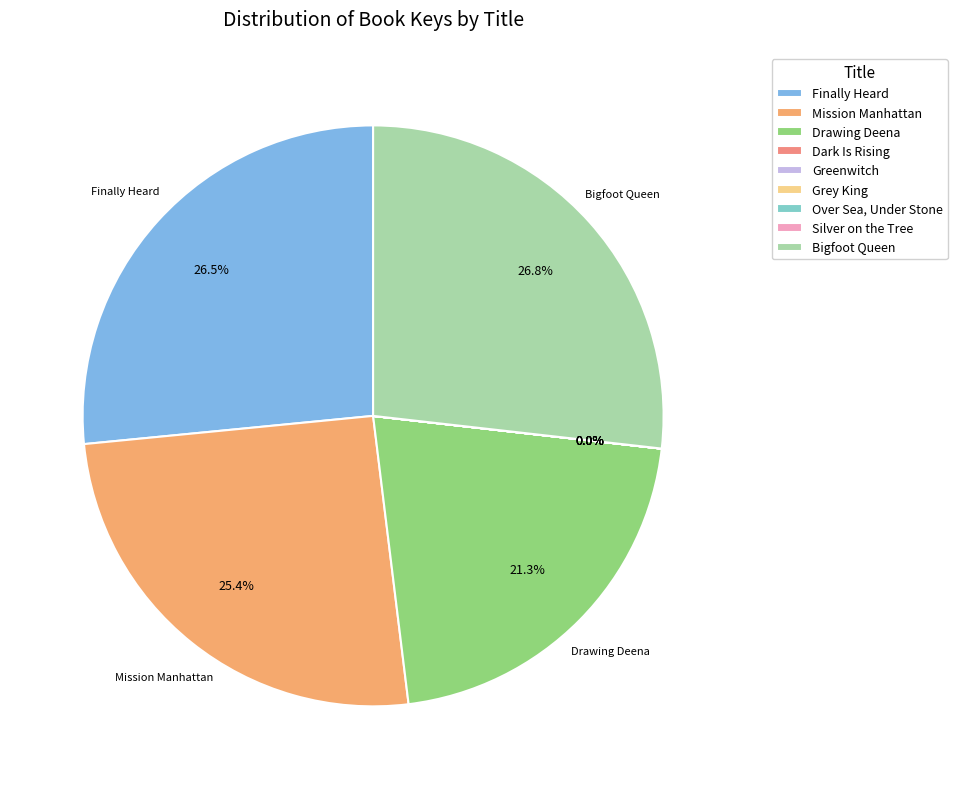

What is the change in value from Dark Is Rising to Bigfoot Queen?

+206756723